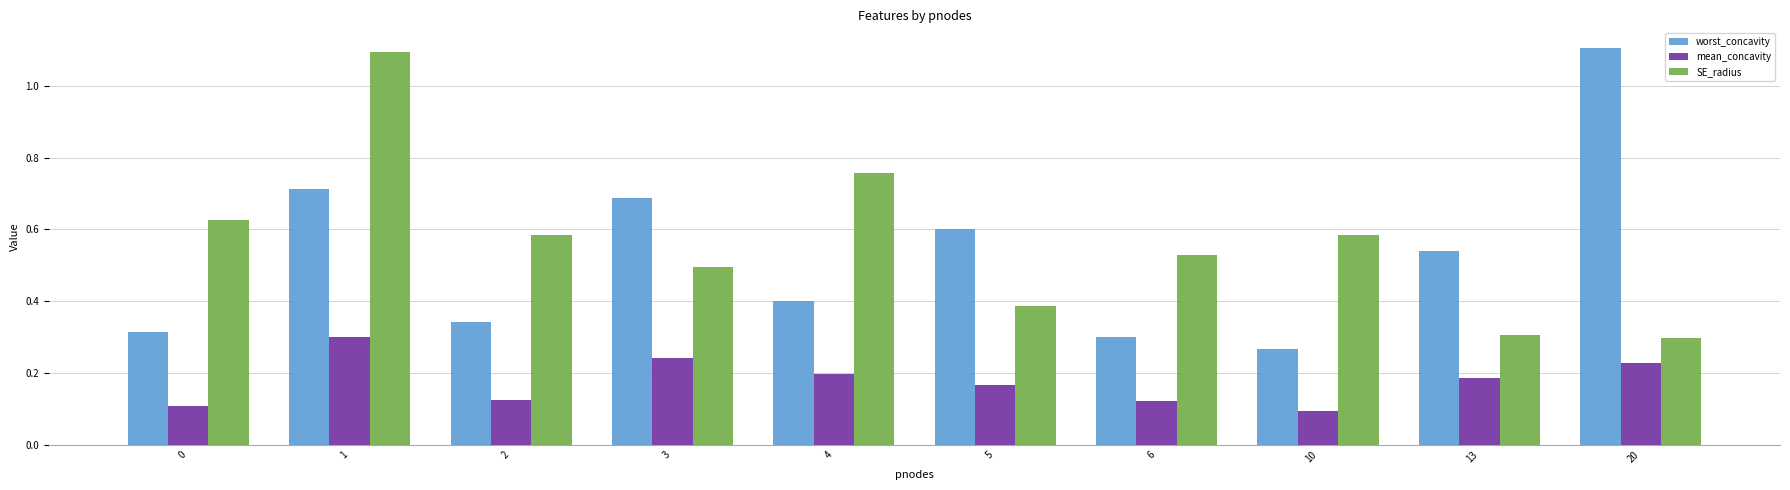

Between 10 and 20, which series saw the biggest shift?

worst_concavity